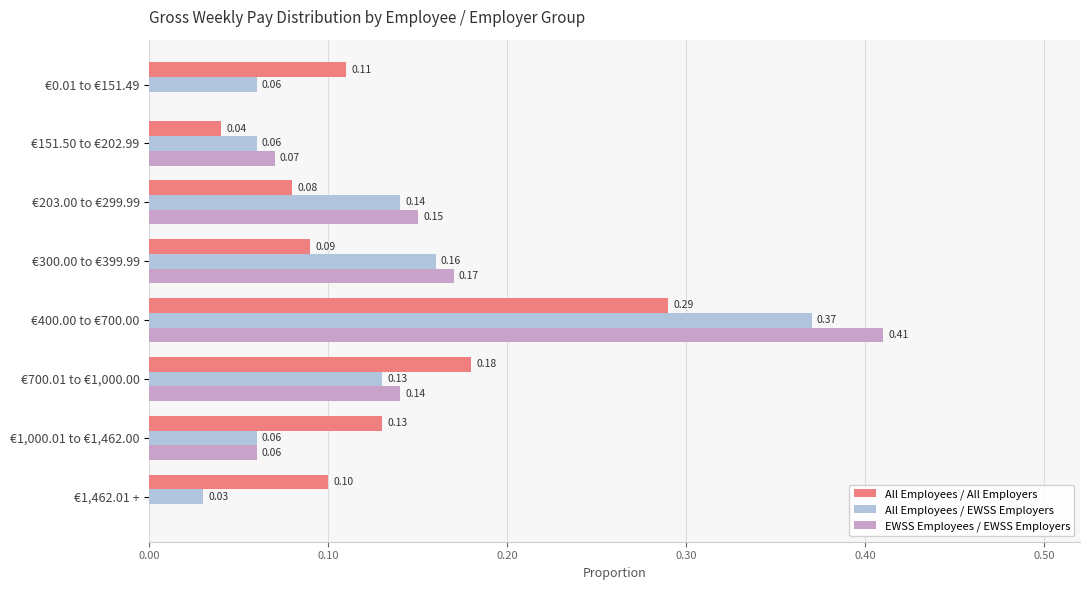

What is the sum of all All Employees / All Employers values?

1.0